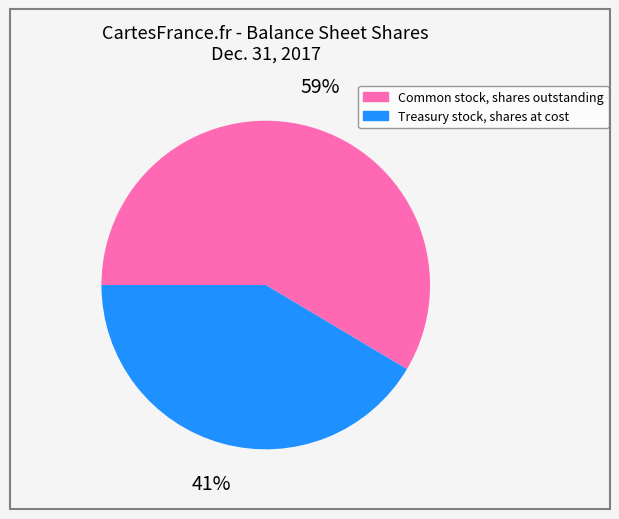

To the nearest percent, what percentage of the pie is Treasury stock, shares at cost?

41%